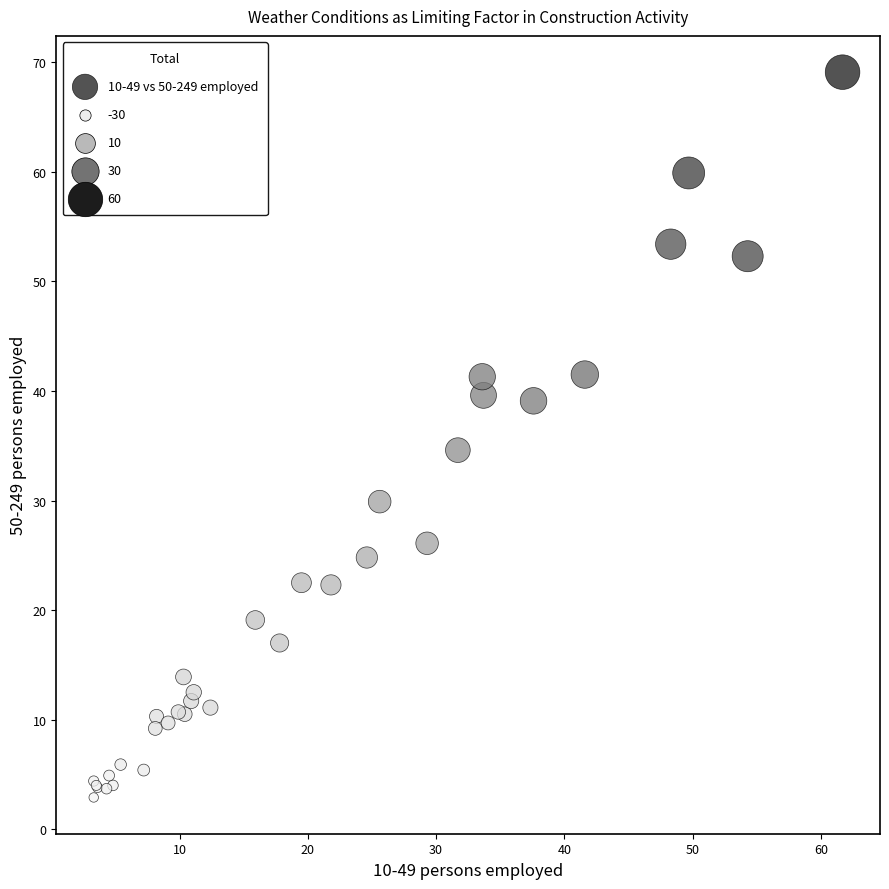

What Y value in the scatter plot is closest to 36?

34.6